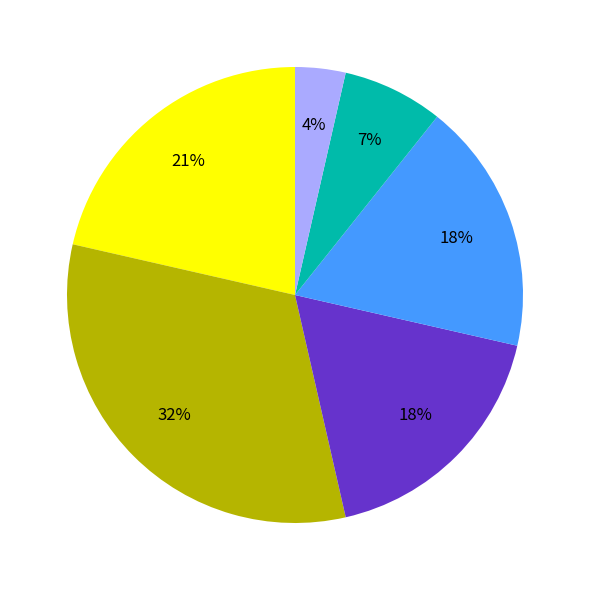

Is there a majority slice in this chart?

No